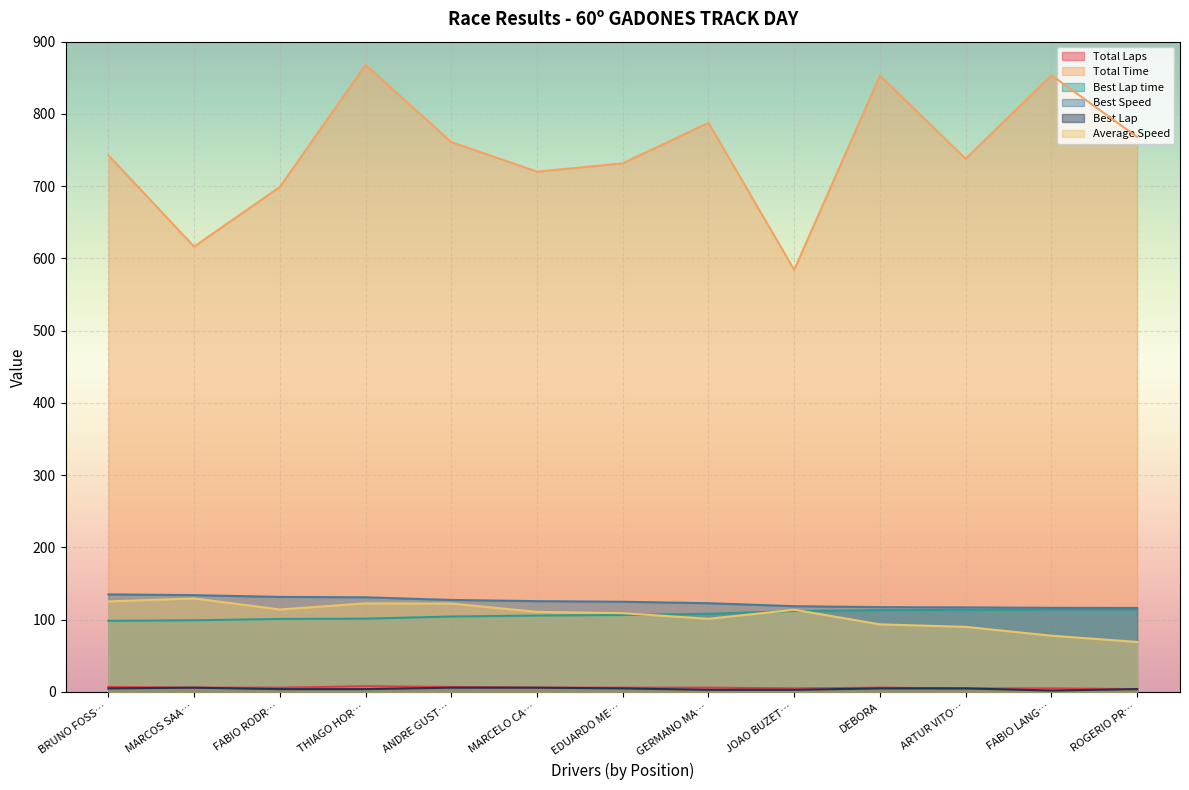

Which series has the largest range (max minus min)?

Total Time